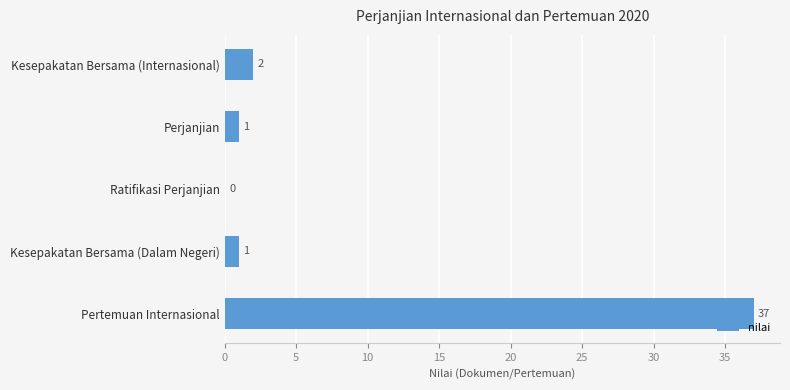

What is the sum of all values?

41